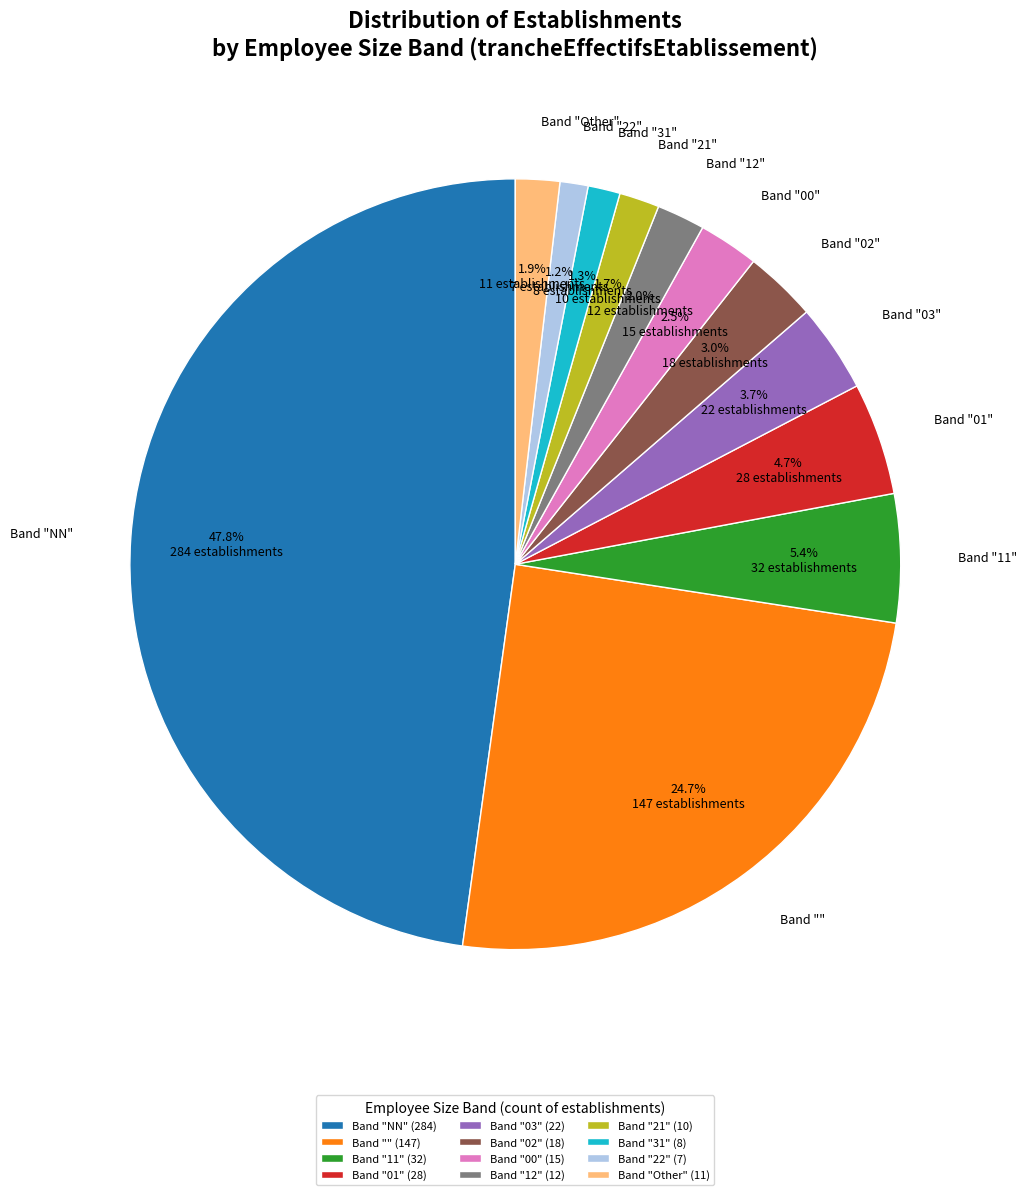

Is Band "12" (12) the majority of the pie?

No